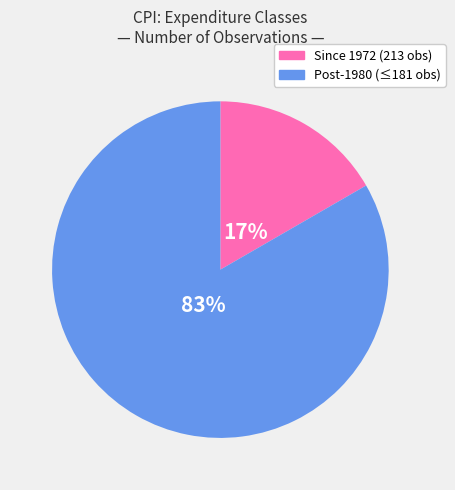

Is there a majority slice in this chart?

Yes